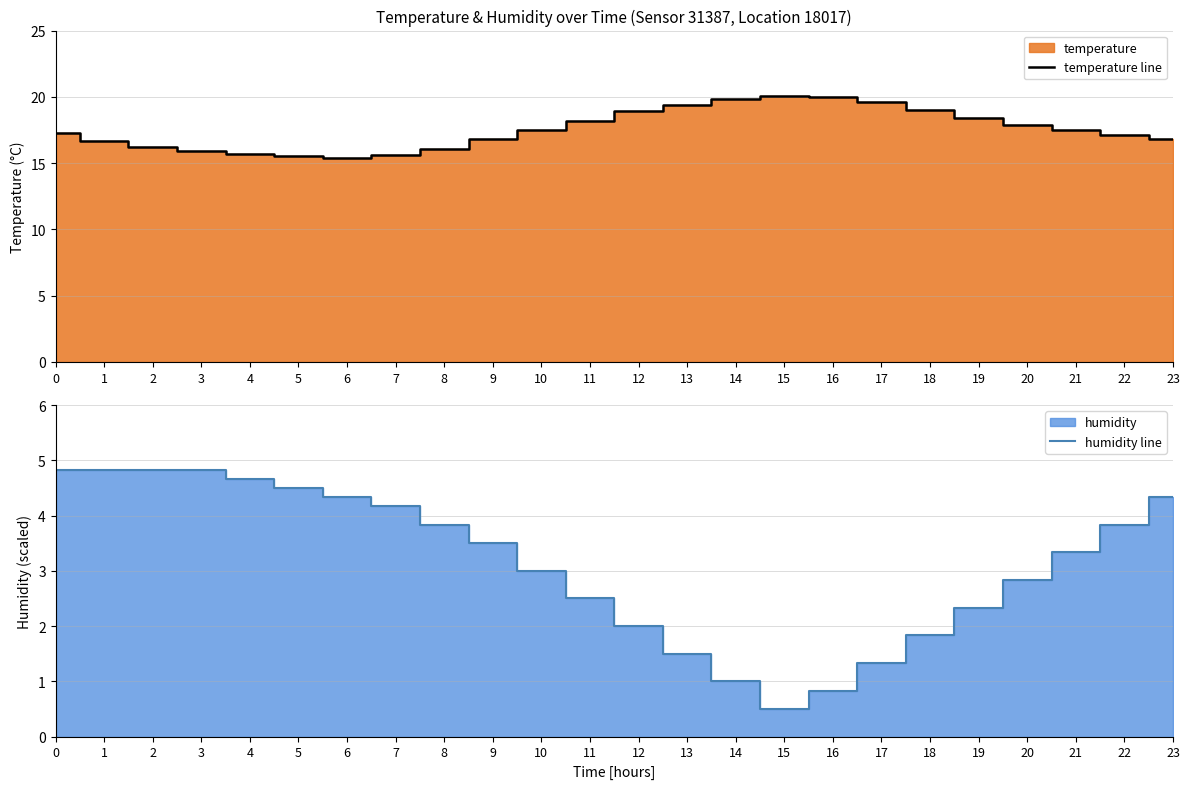

Rank the series by their average value, from highest to lowest.

temperature line, humidity line